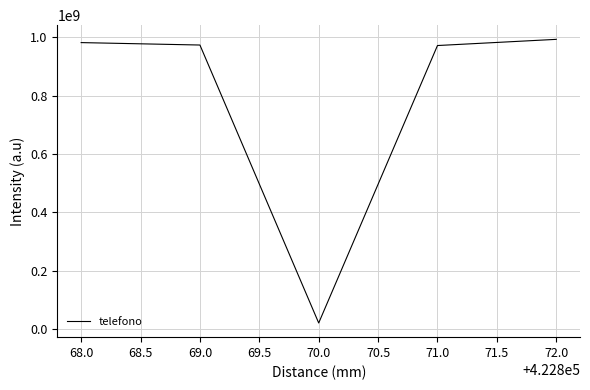

How many interior local valleys (lower than both neighbors) does the data have?

1